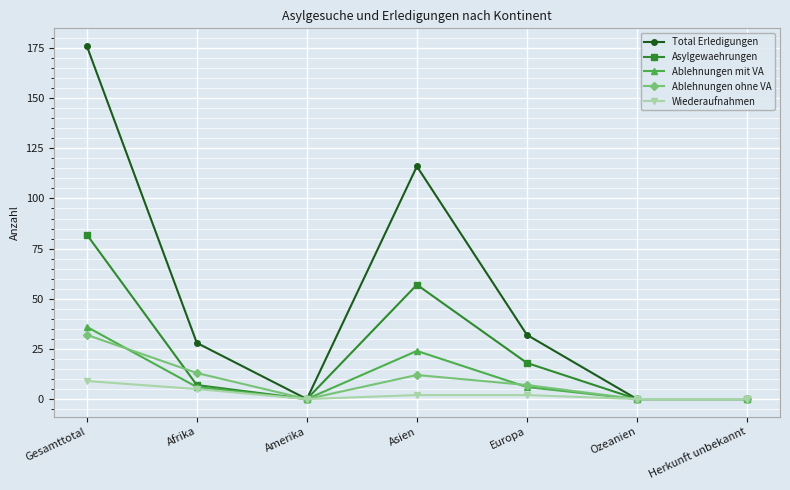

At which label is Ablehnungen ohne VA closest to 16?

Afrika